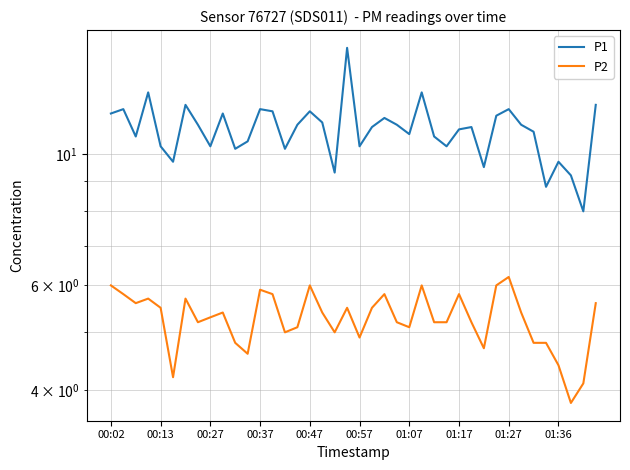

At which category is the sum across all series the highest?

19